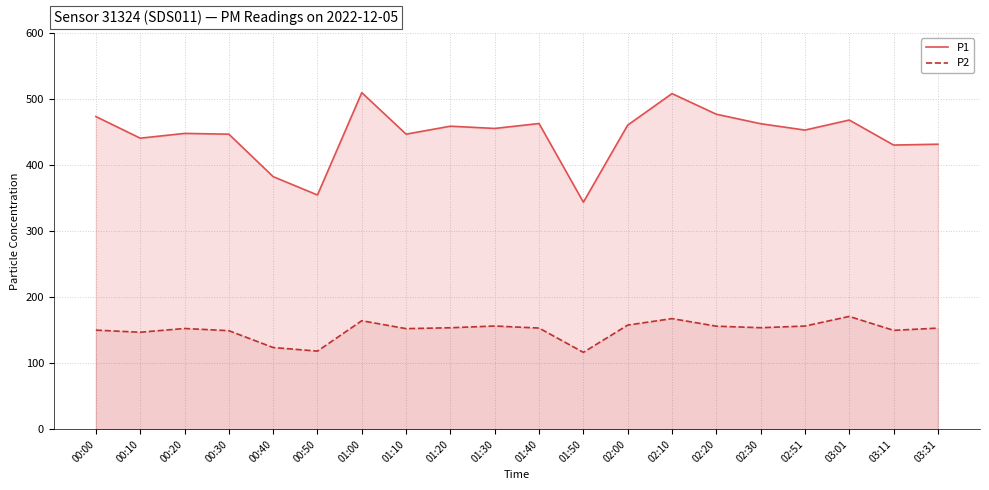

What is the approximate value of P1 at 01:40?

462.8